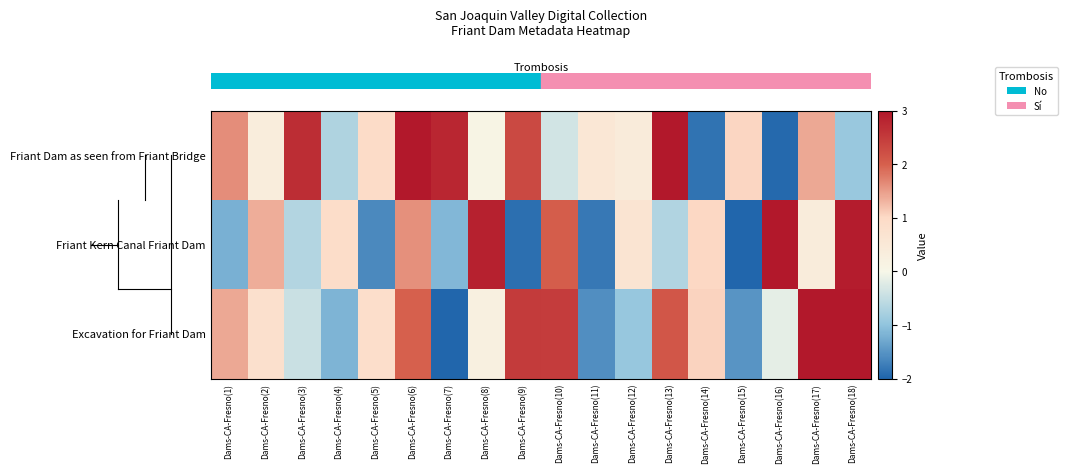

Which has a higher value, Dams-CA-Fresno(5) or Dams-CA-Fresno(17)?

Dams-CA-Fresno(17)